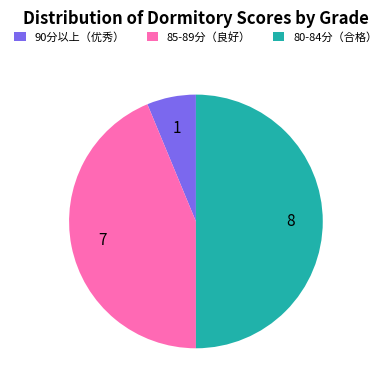

The 85-89分（良好） slice represents 51% of the pie. True or false?

False